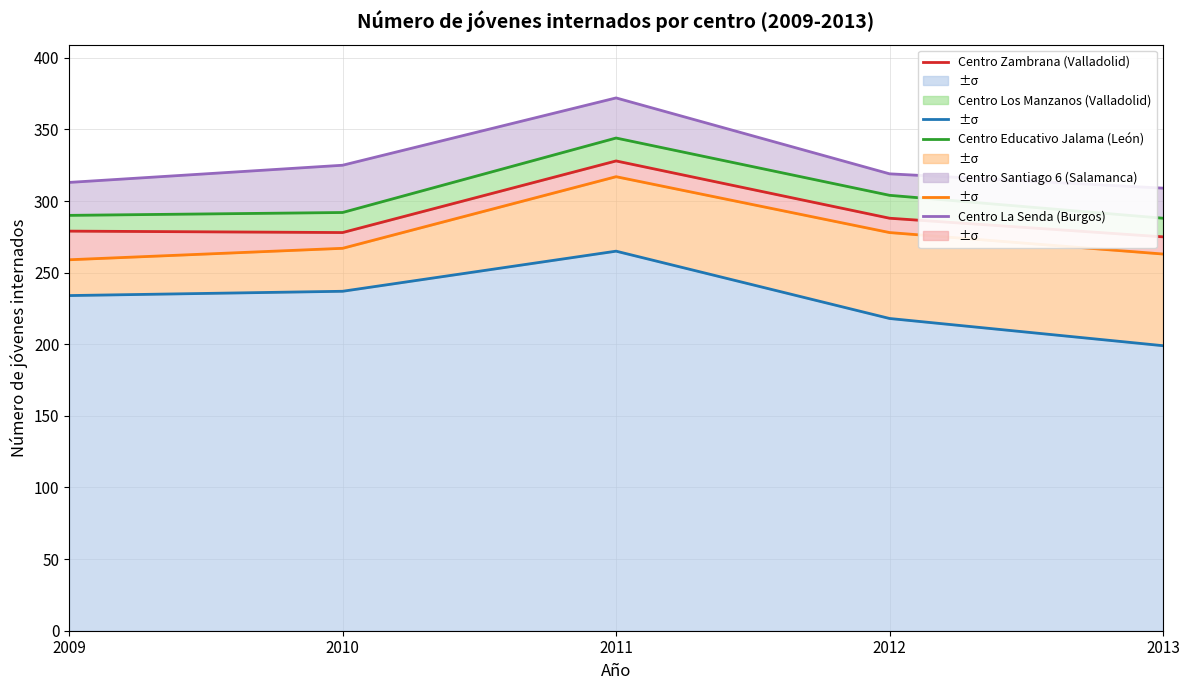

What is the sum of the Centro Educativo Jalama (León) values at 2013 and 2009?

554